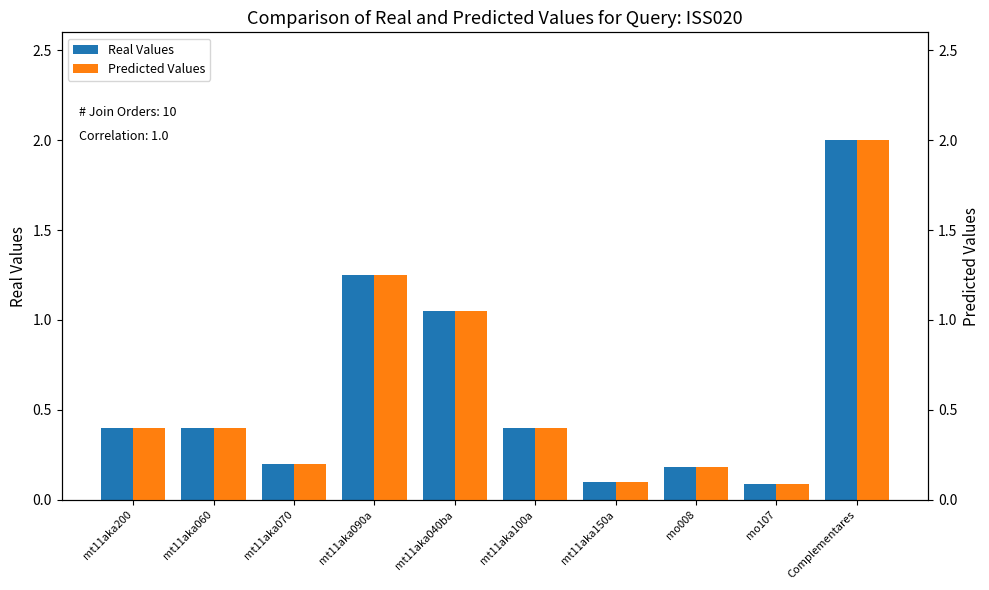

Reading left to right, extract all data points from this chart.

Real Values: mt11aka200=0.4	mt11aka060=0.4	mt11aka070=0.2	mt11aka090a=1.2	mt11aka040ba=1.1	mt11aka100a=0.4	mt11aka150a=0.1	mo008=0.2	mo107=0.1	Complementares=2.0
Predicted Values: mt11aka200=0.4	mt11aka060=0.4	mt11aka070=0.2	mt11aka090a=1.2	mt11aka040ba=1.1	mt11aka100a=0.4	mt11aka150a=0.1	mo008=0.2	mo107=0.1	Complementares=2.0